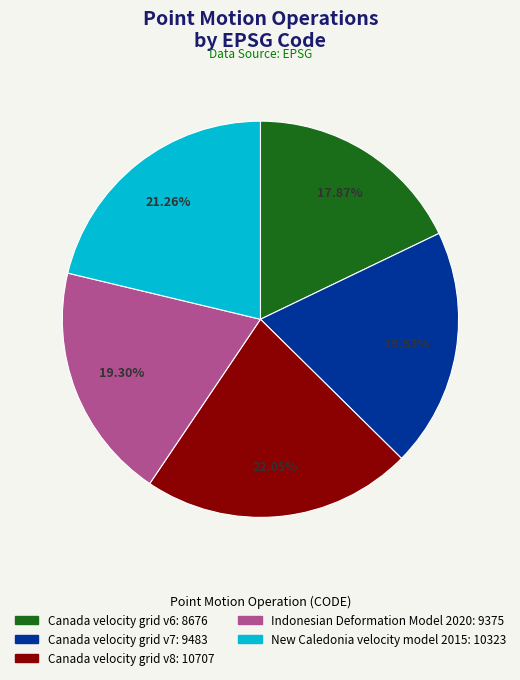

What portion of the pie excludes Indonesian Deformation Model 2020?

80.7%